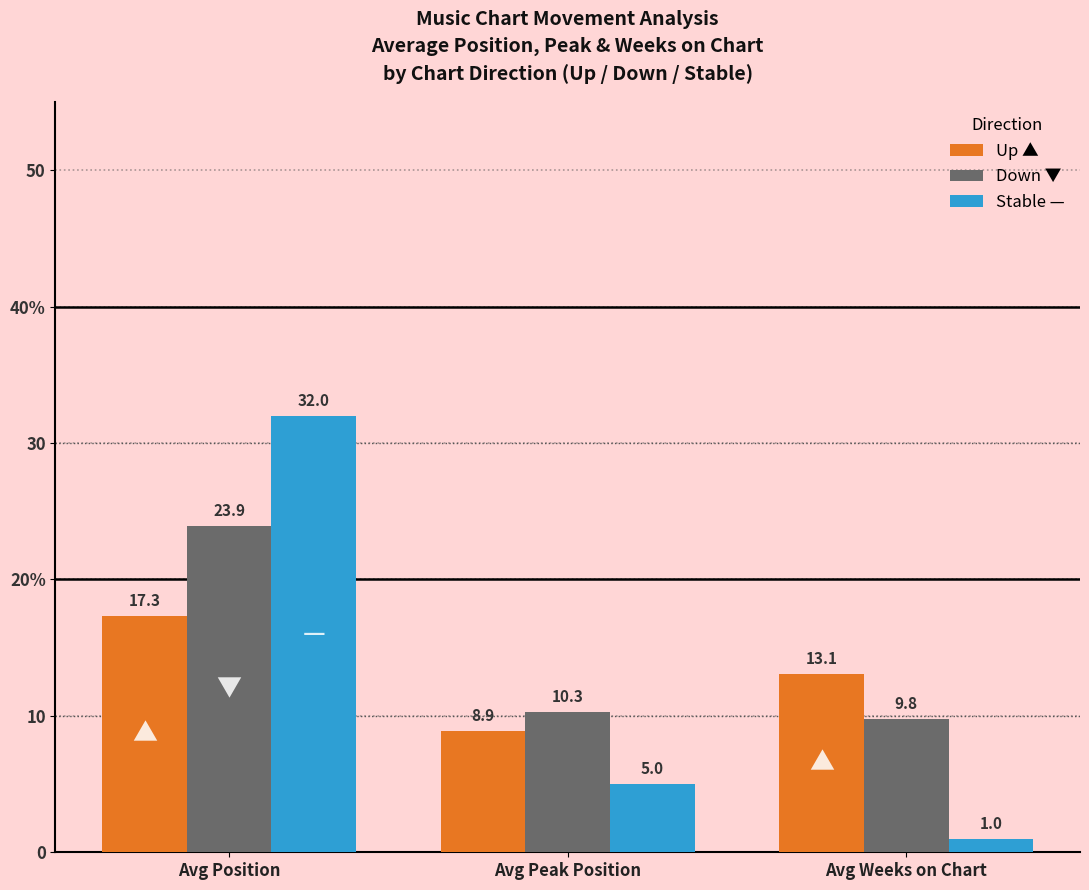

Are the bars horizontal?

No